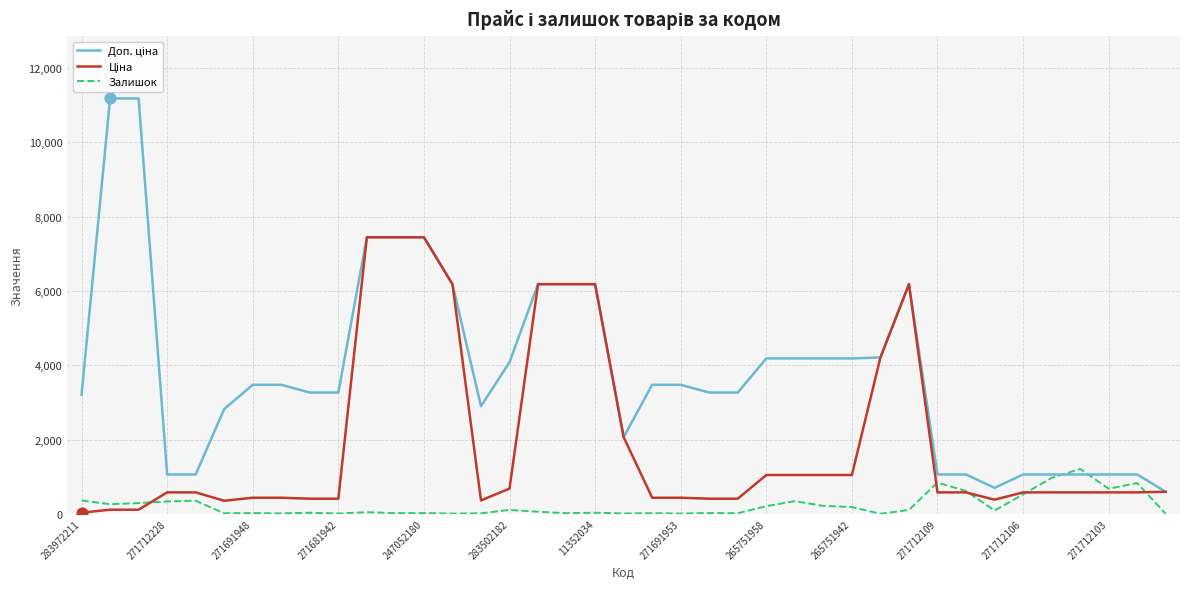

What is the greatest value displayed?

11182.0